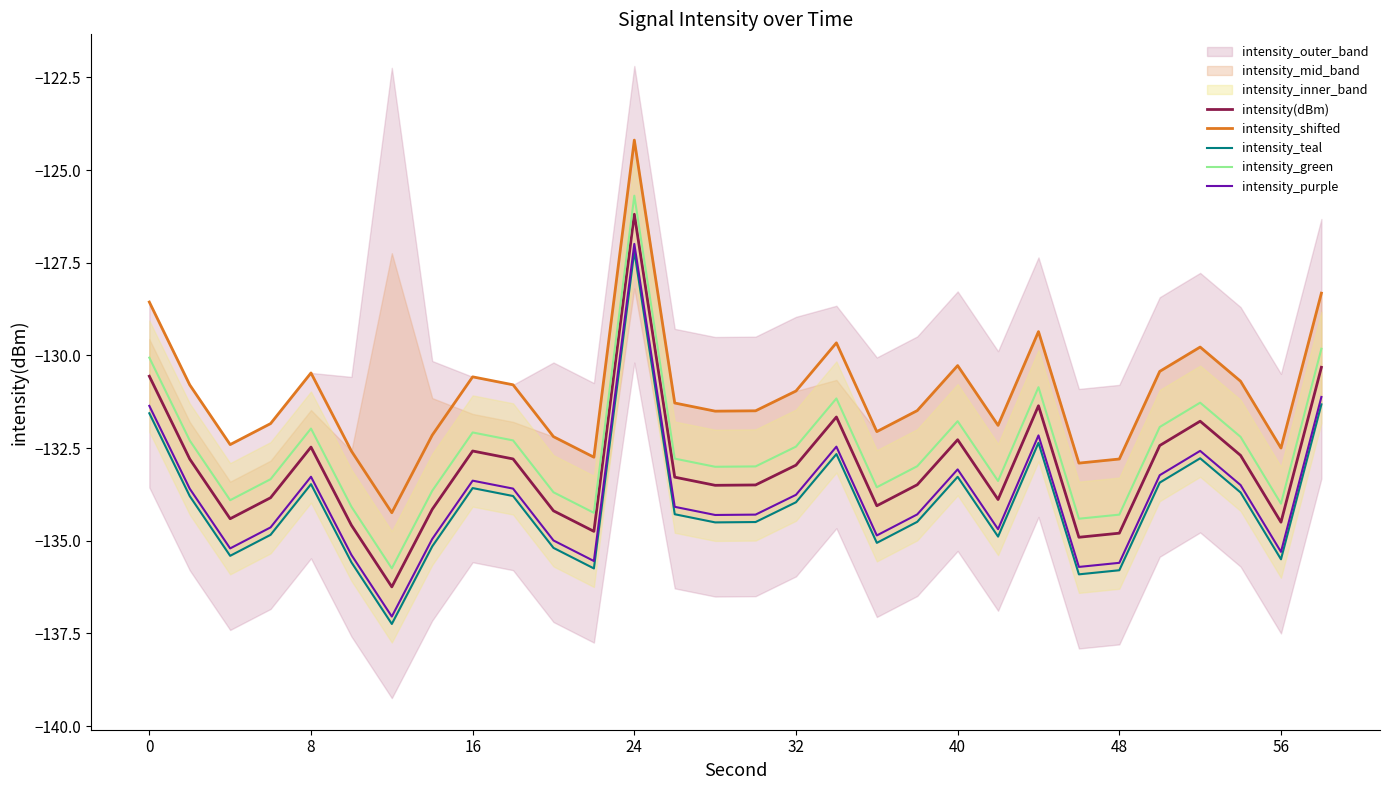

True or false: intensity_teal and intensity_purple cross at least once.

False